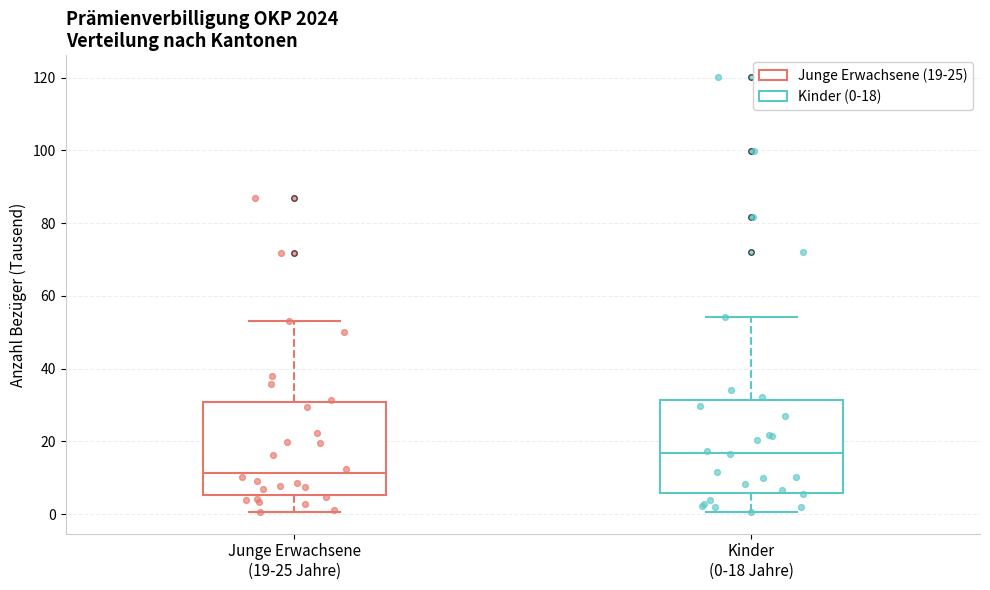

Reading left to right, transcribe this box plot: for each box, give where its median line is, the range the box spans, and where its two whiskers end, as read against the y-axis. The values are not printed on the chart, so give them approximately, as read against the axis.

Junge Erwachsene (19-25 Jahre): median 12, box 6 to 30, whiskers 0 to 54
Kinder (0-18 Jahre): median 16, box 6 to 32, whiskers 0 to 54